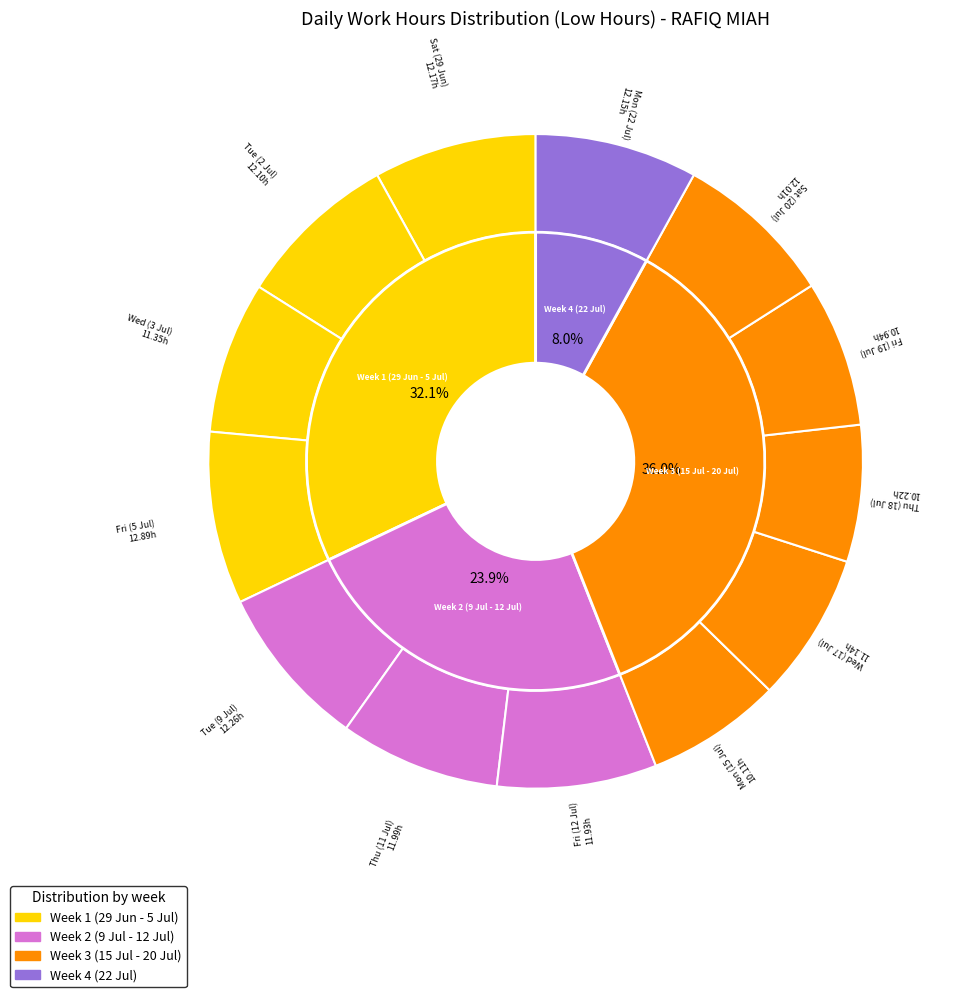

What is the change in value from 2 to 3?

-0.8